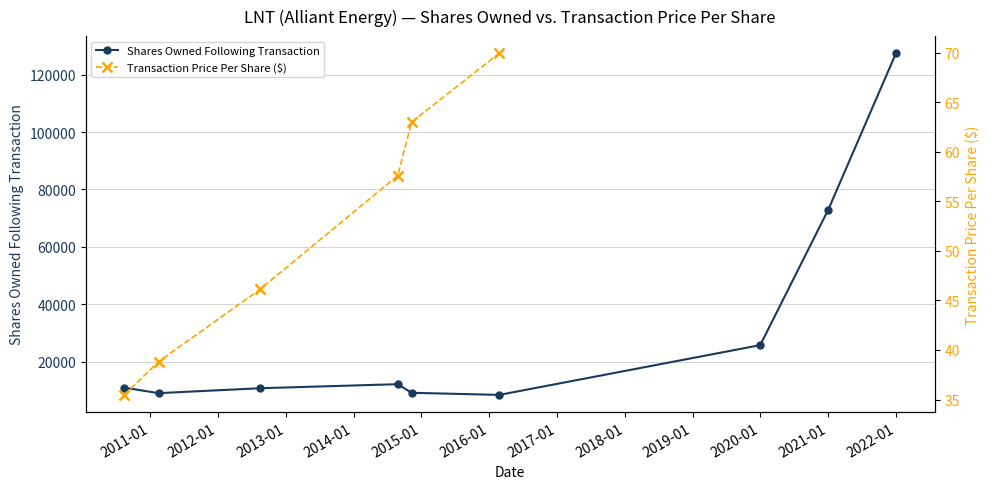

At which category does the data reach its first local valley?

2011-02-16